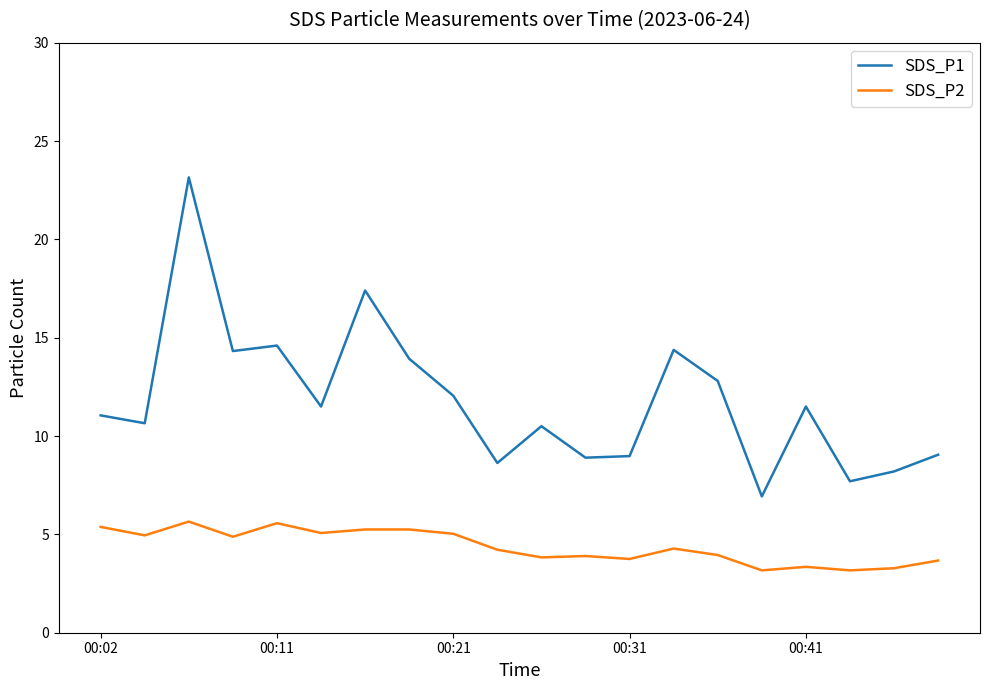

Which series has the largest range (max minus min)?

SDS_P1